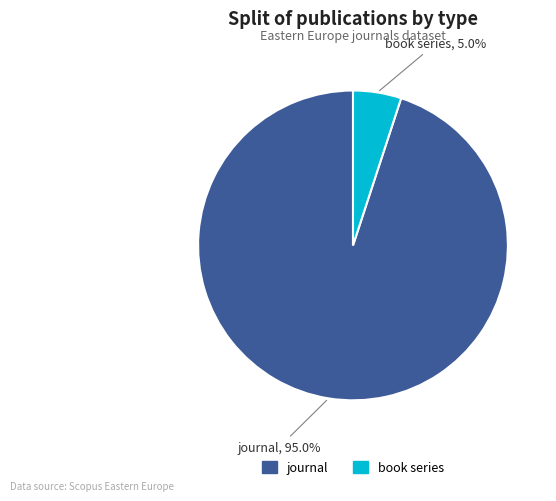

How many segments does this pie chart have?

2